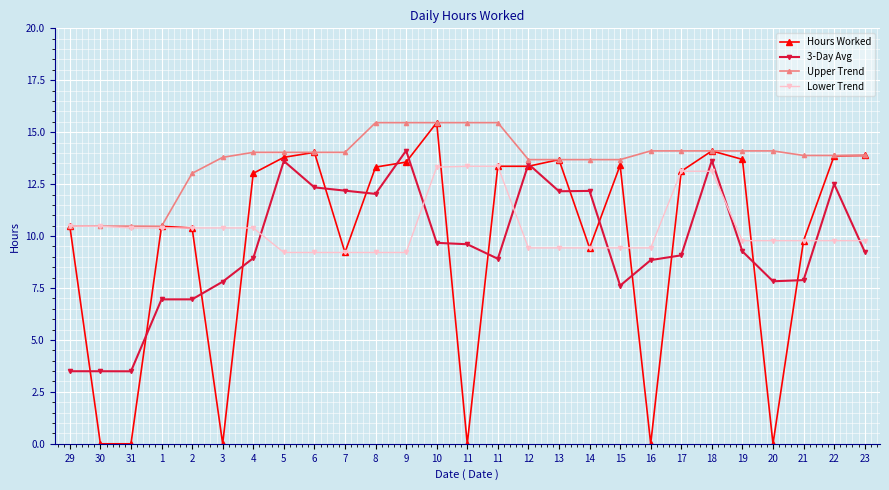

True or false: Upper Trend has a value of 15.5 at 9.

True